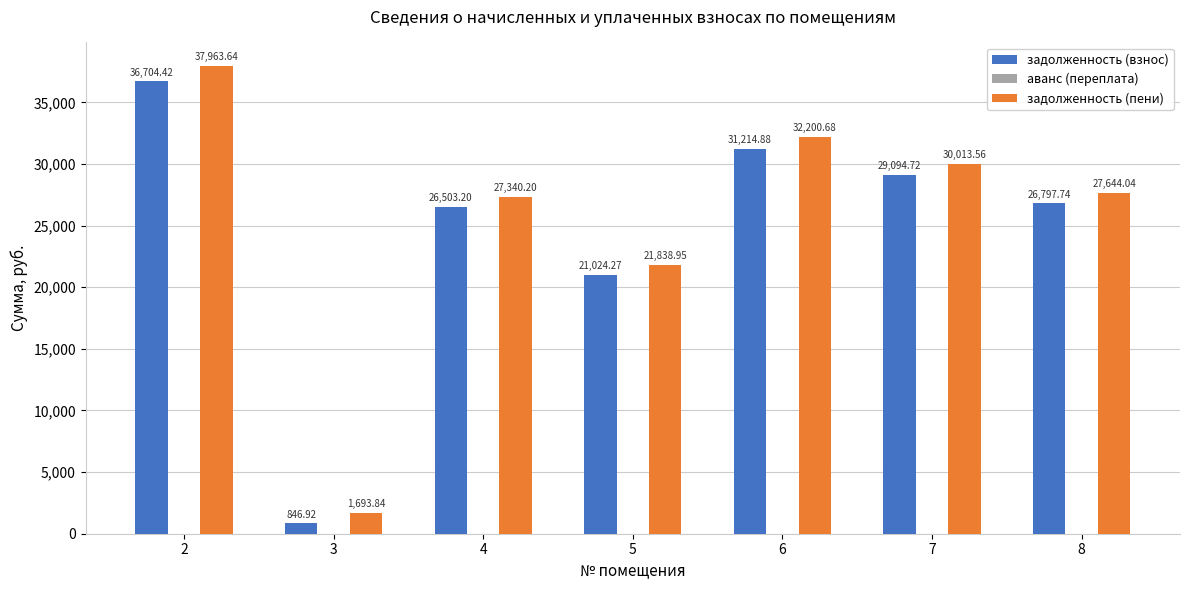

What is the total value across all series at 5?

42863.2